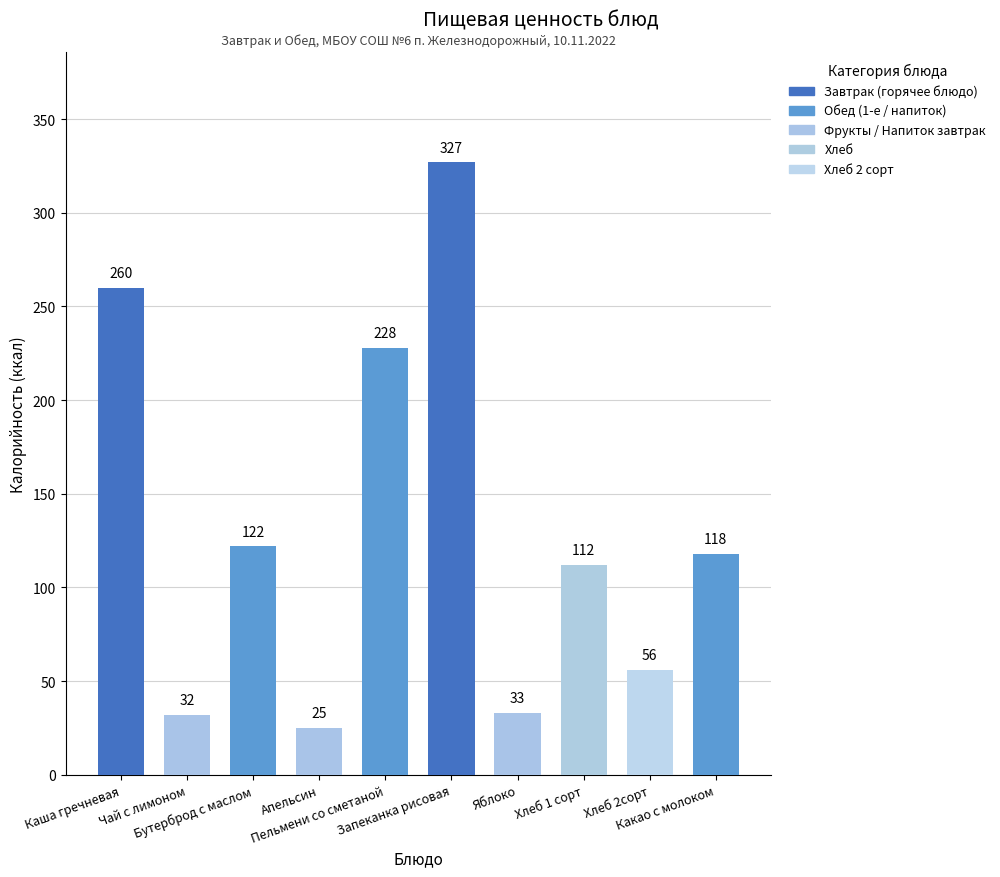

What is the change in value from Чай с лимоном to Хлеб 2сорт?

+24